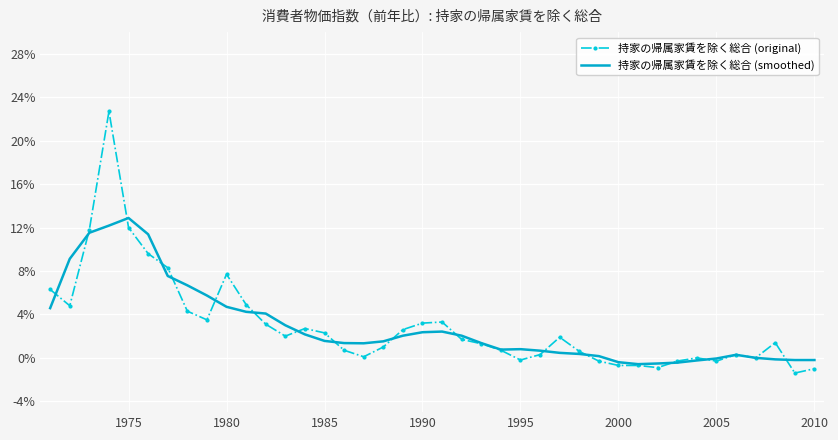

What is the maximum value for 持家の帰属家賃を除く総合 (smoothed)?

12.9